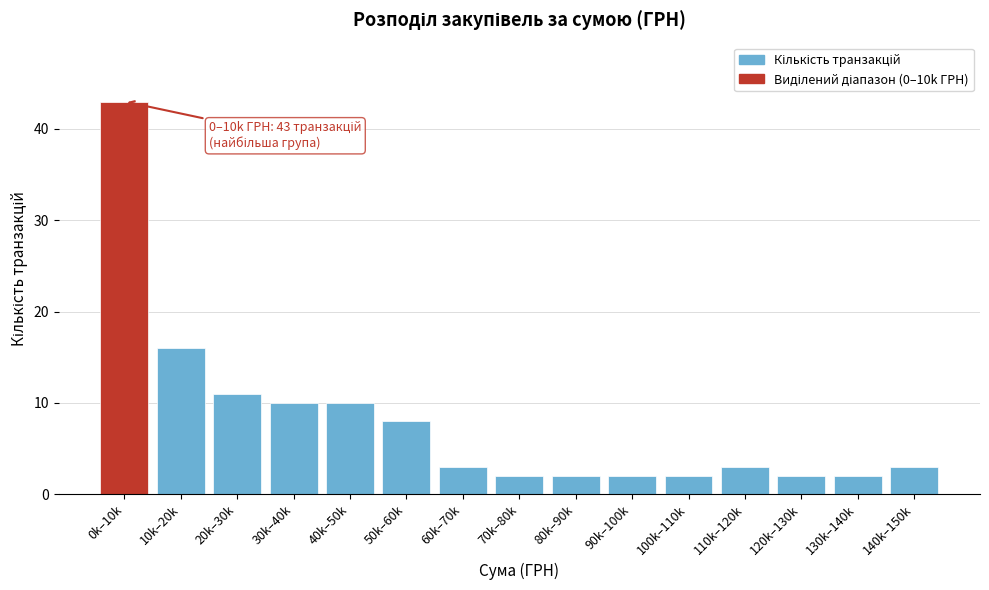

Reading left to right, transcribe all the data shown in this chart.

0k–10k=43	10k–20k=16	20k–30k=11	30k–40k=10	40k–50k=10	50k–60k=8	60k–70k=3	70k–80k=2	80k–90k=2	90k–100k=2	100k–110k=2	110k–120k=3	120k–130k=2	130k–140k=2	140k–150k=3